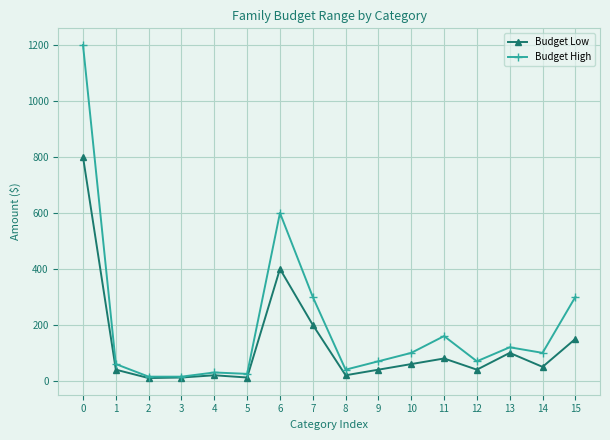

What is the maximum value for Budget Low?

800